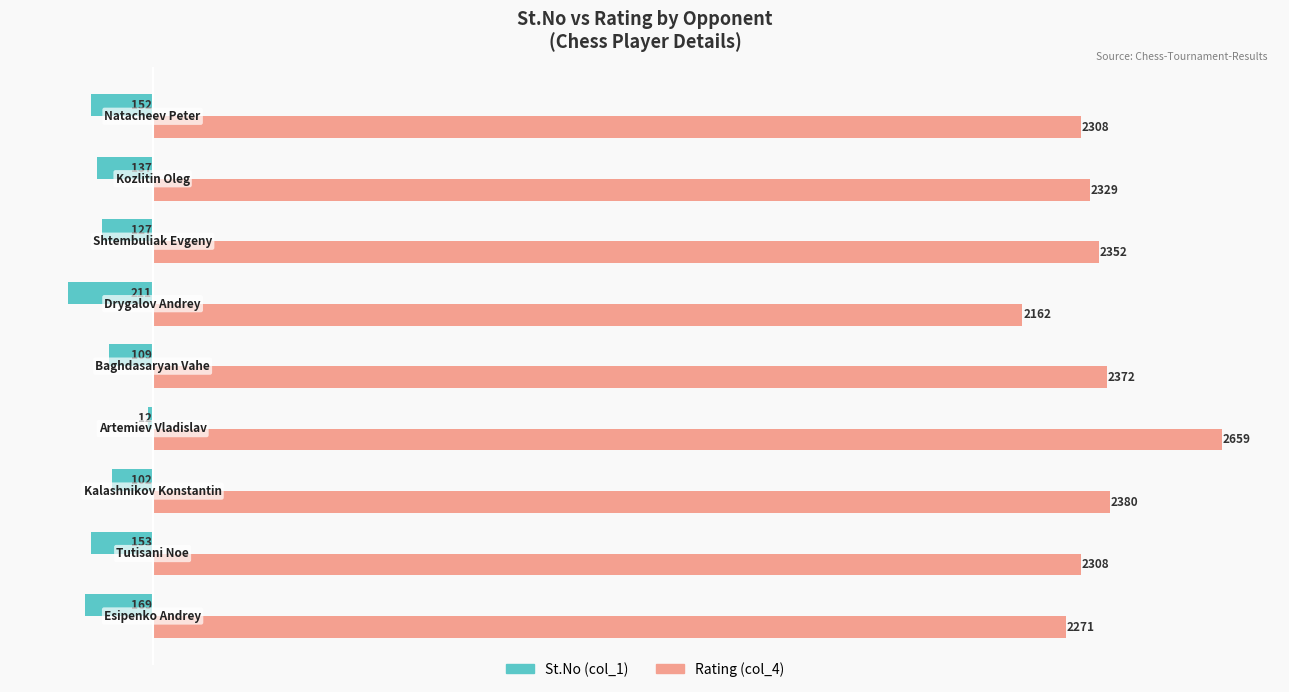

What is the average value of the Rating (col_4) series?

2349